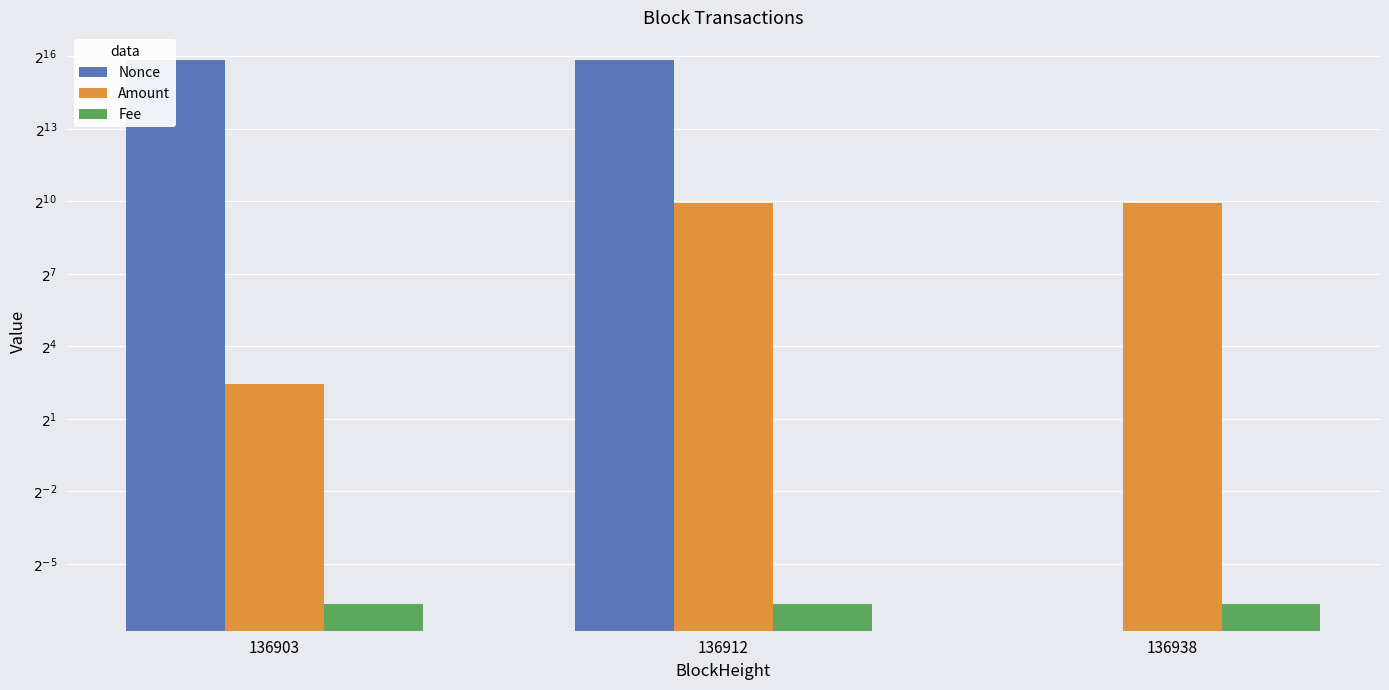

True or false: Fee has a value of 0.0 at 136912.

False